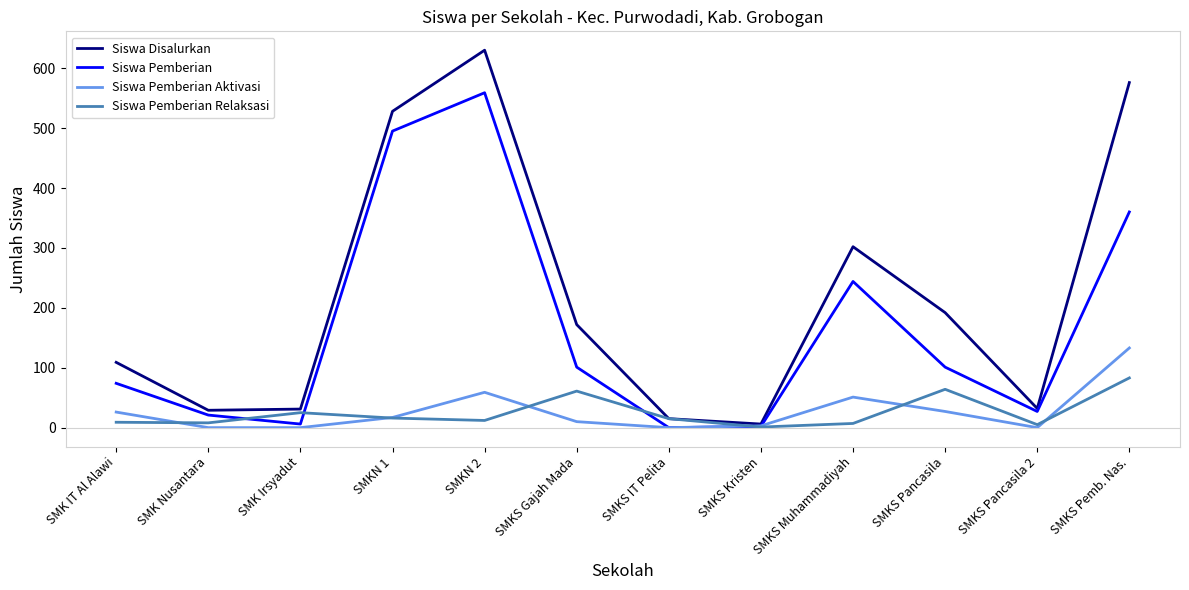

List the series in order of their peak value, highest first.

Siswa Disalurkan, Siswa Pemberian, Siswa Pemberian Aktivasi, Siswa Pemberian Relaksasi